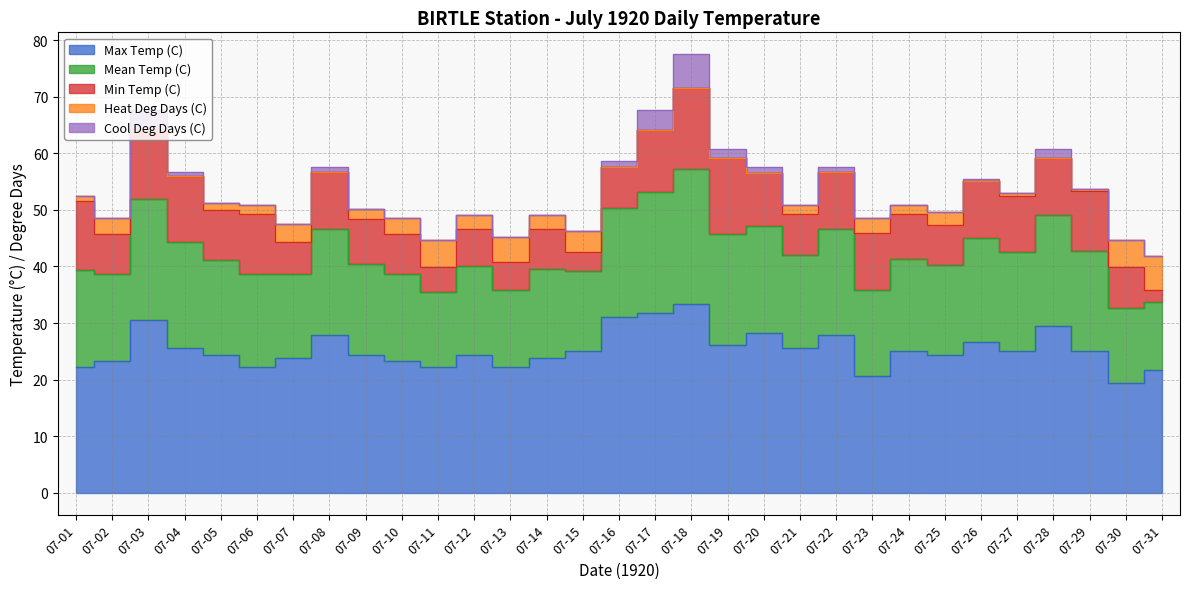

What is the total value across all series at 07-10?

48.5